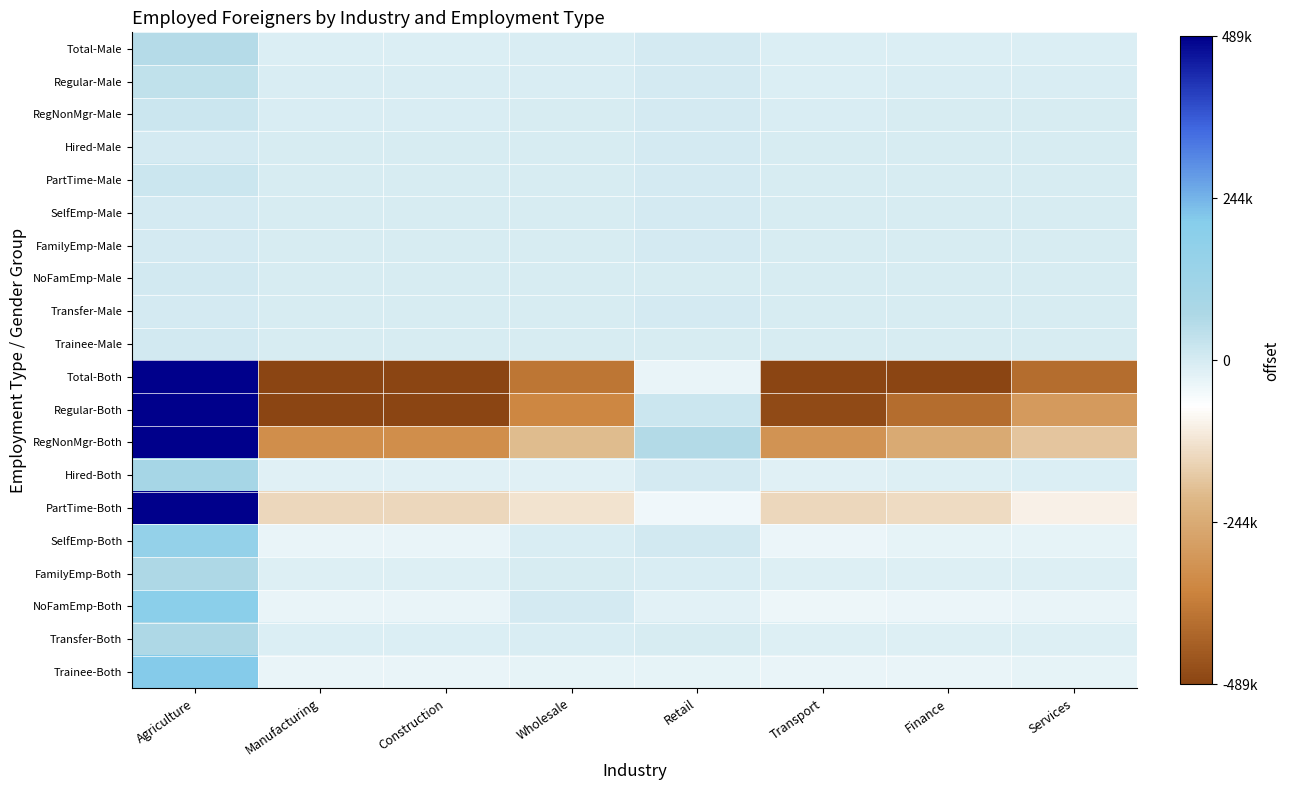

Reading left to right, extract all data points from this chart.

Total-Male: Agriculture=54147.9	Manufacturing=-10748.1	Construction=-10751.1	Wholesale=-7008.1	Retail=2854.9	Transport=-10794.1	Finance=-9664.1	Services=-8037.1
Regular-Male: Agriculture=36879.4	Manufacturing=-7630.6	Construction=-7633.6	Wholesale=-5413.6	Retail=3482.4	Transport=-7660.6	Finance=-6723.6	Services=-5299.6
RegNonMgr-Male: Agriculture=18730.9	Manufacturing=-4101.1	Construction=-4104.1	Wholesale=-2472.1	Retail=2074.9	Transport=-4113.1	Finance=-3372.1	Services=-2643.1
Hired-Male: Agriculture=2157.5	Manufacturing=-489.5	Construction=-489.5	Wholesale=-457.5	Retail=446.5	Transport=-486.5	Finance=-381.5	Services=-299.5
PartTime-Male: Agriculture=15991.0	Manufacturing=-3040.0	Construction=-3040.0	Wholesale=-2484.0	Retail=961.0	Transport=-3061.0	Finance=-2970.0	Services=-2357.0
SelfEmp-Male: Agriculture=2983.6	Manufacturing=-606.4	Construction=-606.4	Wholesale=-153.4	Retail=22.6	Transport=-607.4	Finance=-521.4	Services=-511.4
FamilyEmp-Male: Agriculture=1739.8	Manufacturing=-345.2	Construction=-345.2	Wholesale=-107.2	Retail=62.8	Transport=-346.2	Finance=-336.2	Services=-322.2
NoFamEmp-Male: Agriculture=4063.1	Manufacturing=-824.9	Construction=-824.9	Wholesale=-177.9	Retail=-19.9	Transport=-834.9	Finance=-751.9	Services=-628.9
Transfer-Male: Agriculture=1398.6	Manufacturing=-288.4	Construction=-288.4	Wholesale=-164.4	Retail=206.6	Transport=-295.4	Finance=-290.4	Services=-278.4
Trainee-Male: Agriculture=7083.4	Manufacturing=-1052.6	Construction=-1052.6	Wholesale=-991.6	Retail=-899.6	Transport=-1049.6	Finance=-1040.6	Services=-996.6
Total-Both: Agriculture=3152947.9	Manufacturing=-606422.1	Construction=-606706.1	Wholesale=-380115.1	Retail=-31687.1	Transport=-608525.1	Finance=-518666.1	Services=-400826.1
Regular-Both: Agriculture=2458607.2	Manufacturing=-487330.8	Construction=-487535.8	Wholesale=-341488.8	Retail=18847.2	Transport=-475719.8	Finance=-398076.8	Services=-287302.8
RegNonMgr-Both: Agriculture=1517800.6	Manufacturing=-321633.4	Construction=-321782.4	Wholesale=-199691.4	Retail=60812.6	Transport=-309412.4	Finance=-245078.4	Services=-181015.4
Hired-Both: Agriculture=91745.0	Manufacturing=-18678.0	Construction=-18682.0	Wholesale=-16350.0	Retail=2197.0	Transport=-18371.0	Finance=-12925.0	Services=-8936.0
PartTime-Both: Agriculture=849061.6	Manufacturing=-147019.4	Construction=-147071.4	Wholesale=-125447.4	Retail=-44162.4	Transport=-147936.4	Finance=-140073.4	Services=-97351.4
SelfEmp-Both: Agriculture=156993.1	Manufacturing=-33958.9	Construction=-33981.9	Wholesale=-4906.9	Retail=6205.1	Transport=-34471.9	Finance=-28628.9	Services=-27249.9
FamilyEmp-Both: Agriculture=65395.4	Manufacturing=-11565.6	Construction=-11579.6	Wholesale=-1096.6	Retail=-4902.6	Transport=-12521.6	Finance=-12100.6	Services=-11628.6
NoFamEmp-Both: Agriculture=193315.1	Manufacturing=-32916.9	Construction=-32947.9	Wholesale=1711.1	Retail=-20399.9	Transport=-40800.9	Finance=-35628.9	Services=-32331.9
Transfer-Both: Agriculture=67526.5	Manufacturing=-9342.5	Construction=-9353.5	Wholesale=-5106.5	Retail=-3716.5	Transport=-13689.5	Finance=-13309.5	Services=-13008.5
Trainee-Both: Agriculture=211110.5	Manufacturing=-31307.5	Construction=-31307.5	Wholesale=-29227.5	Retail=-27720.5	Transport=-31321.5	Finance=-30921.5	Services=-29304.5